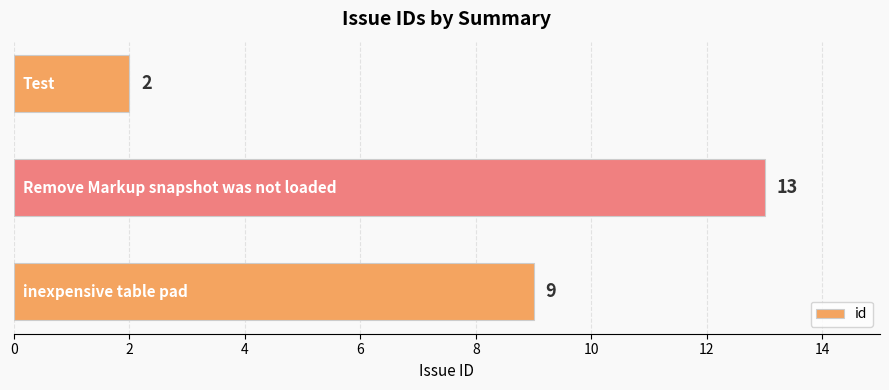

What is the smallest value displayed?

2